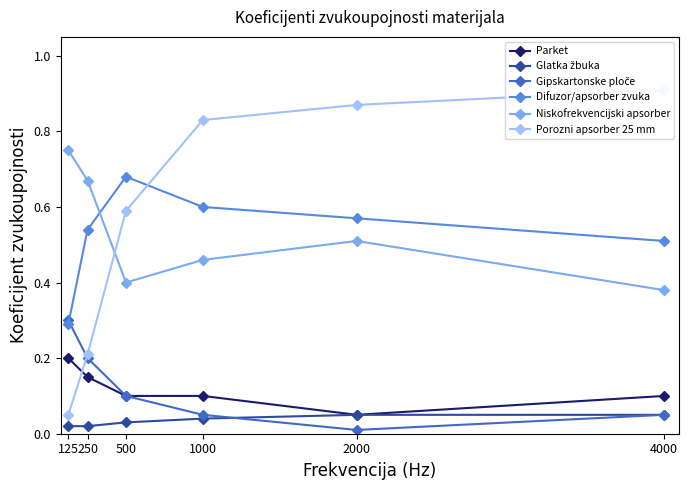

True or false: Difuzor/apsorber zvuka and Niskofrekvencijski apsorber cross at least once.

True